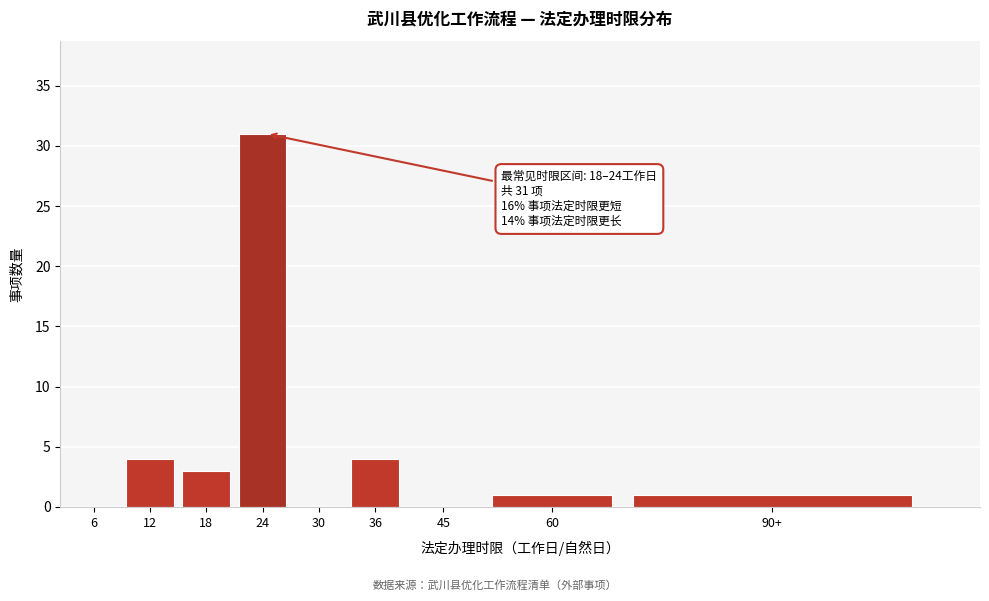

Reading left to right, extract all data points from this chart.

6=0	12=4	18=3	24=31	30=0	36=4	45=0	60=1	90+=1